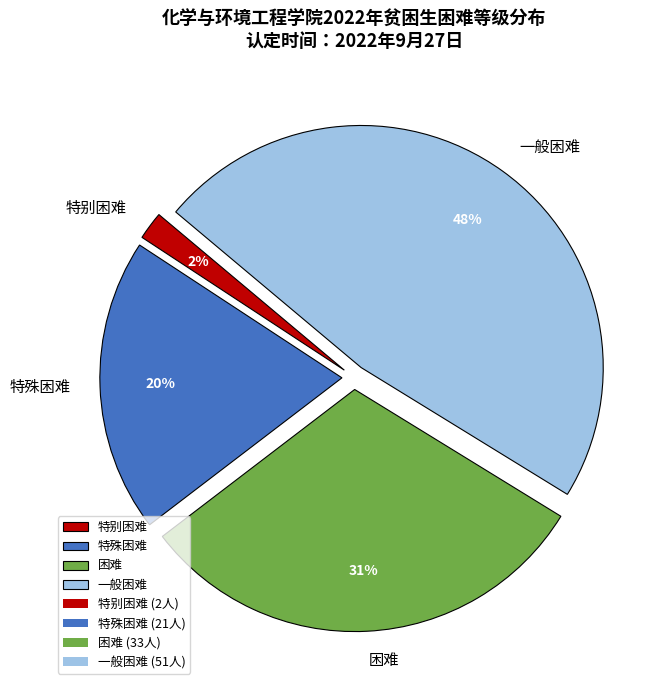

Is the sum of 一般困难 and 困难 greater than half?

Yes